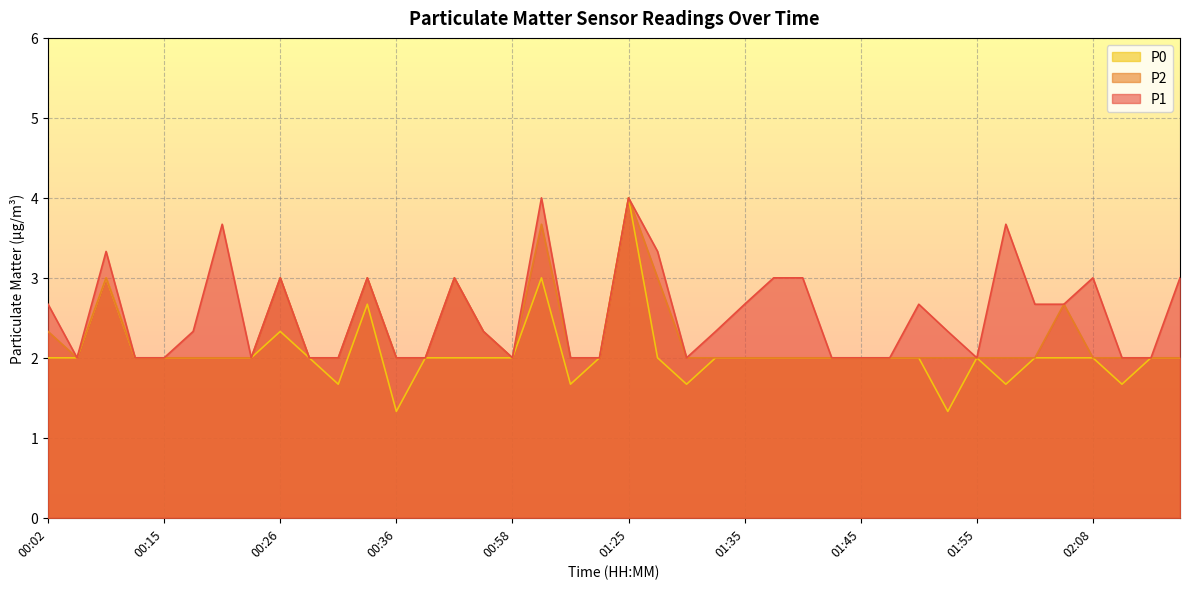

Rank the categories by P2 value from highest to lowest.

01:25, 01:01, 00:07, 00:26, 00:34, 00:47, 01:27, 02:05, 00:02, 00:50, 00:04, 00:10, 00:15, 00:18, 00:21, 00:24, 00:29, 00:31, 00:36, 00:39, 00:58, 01:04, 01:06, 01:30, 01:32, 01:35, 01:37, 01:40, 01:42, 01:45, 01:47, 01:50, 01:52, 01:55, 01:57, 02:00, 02:08, 02:11, 02:13, 02:21